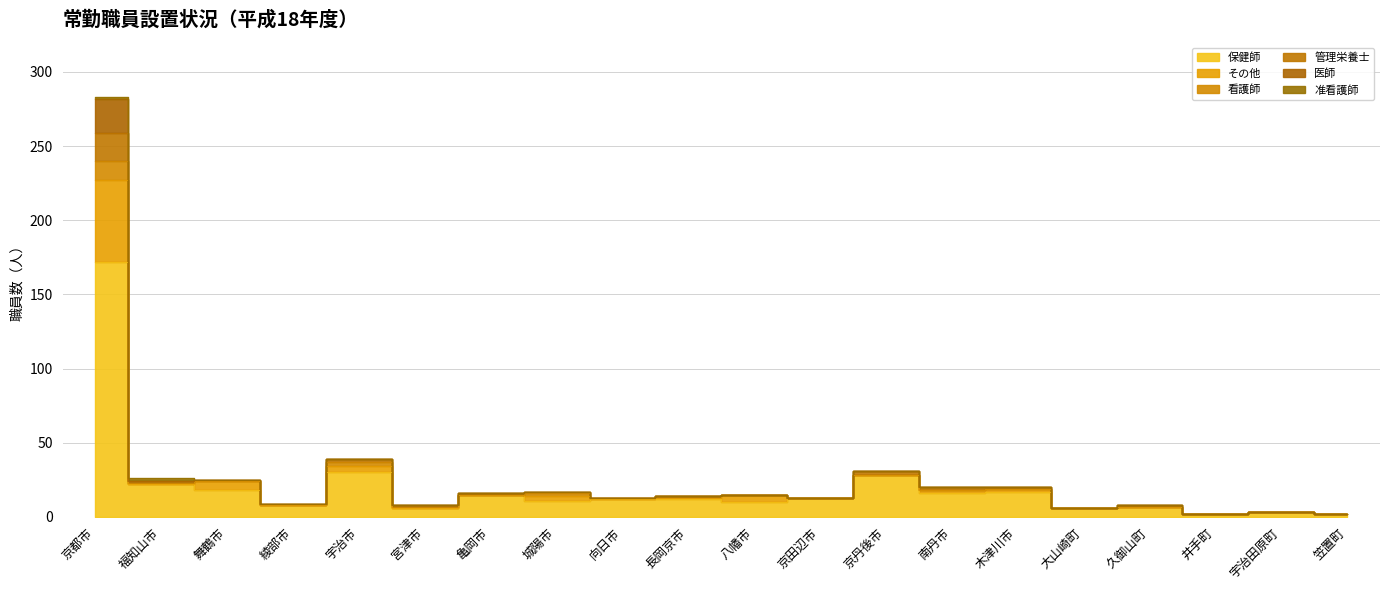

Does the chart have visible grid lines?

Yes